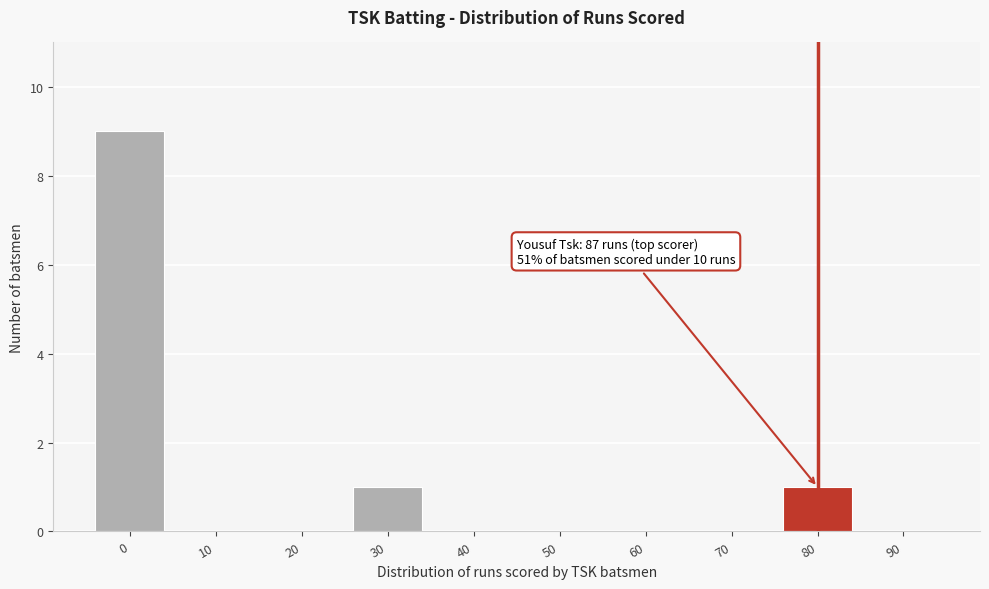

Reading left to right, extract all data points from this chart.

0=9	10=0	20=0	30=1	40=0	50=0	60=0	70=0	80=1	90=0